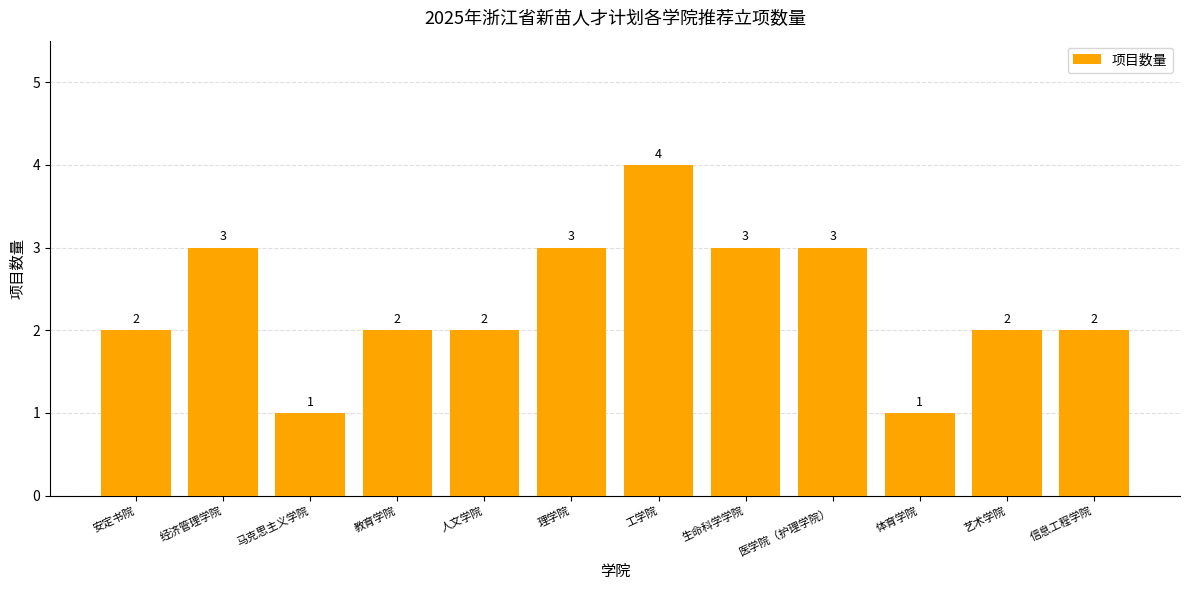

Count the values in the range 2 to 3.

9